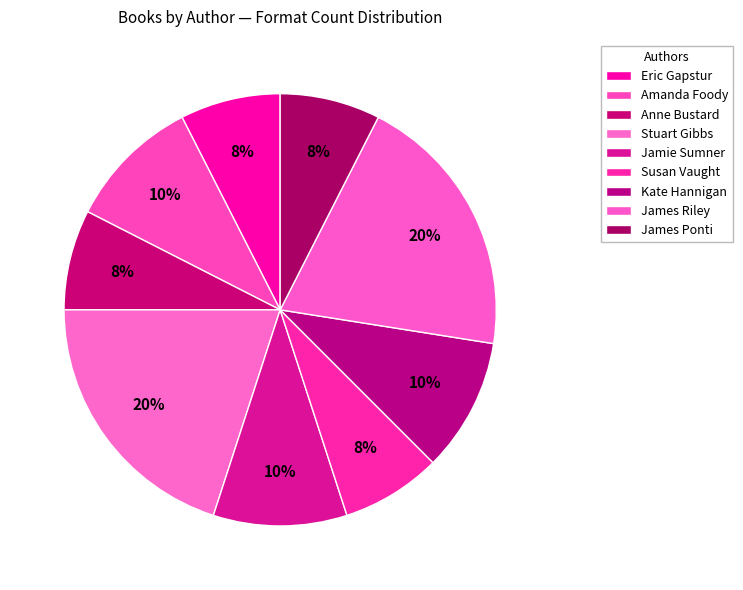

To the nearest percent, what portion does Anne Bustard represent?

8%